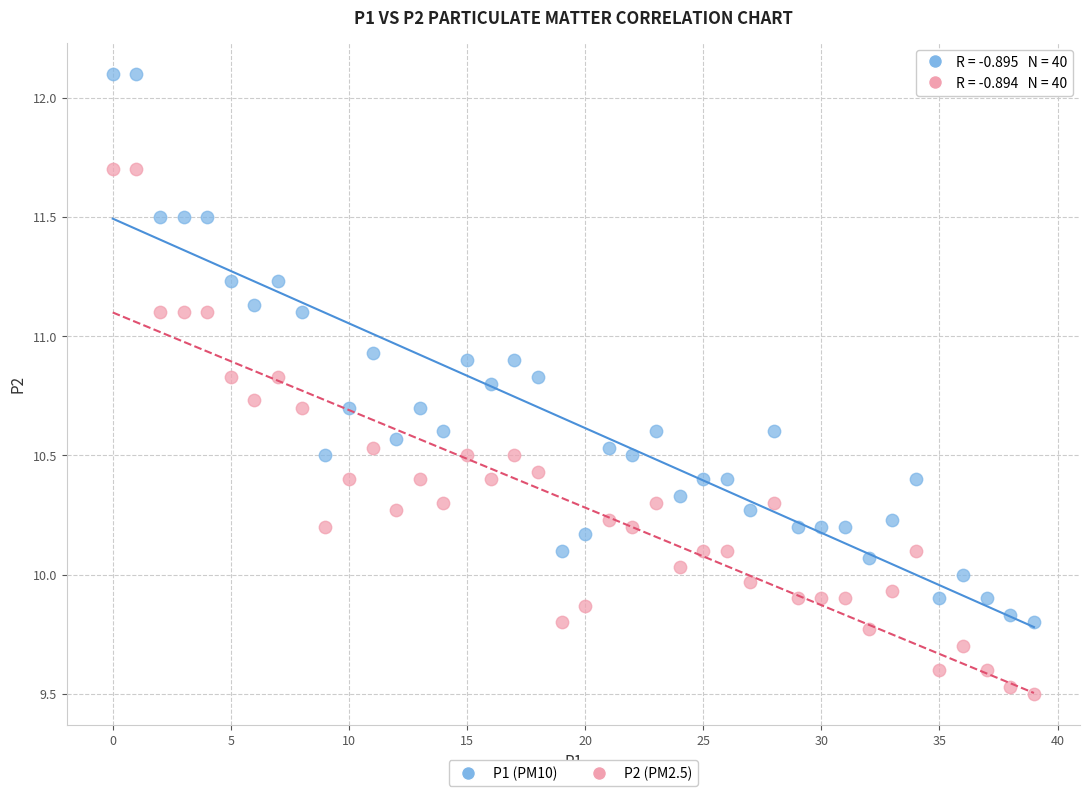

Across all data points, what is the range of Y values (max minus min)?

2.6